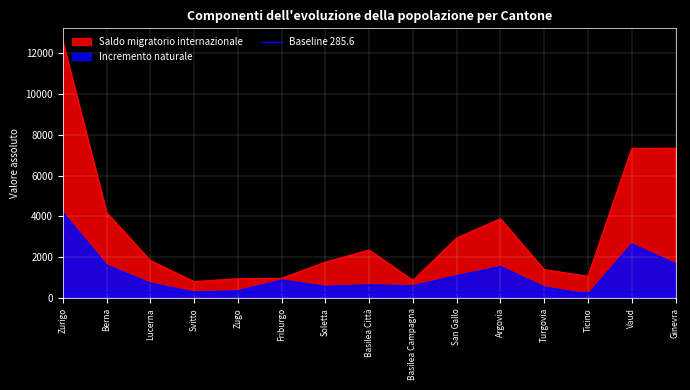

At which label is Saldo migratorio internazionale closest to 6696?

Vaud